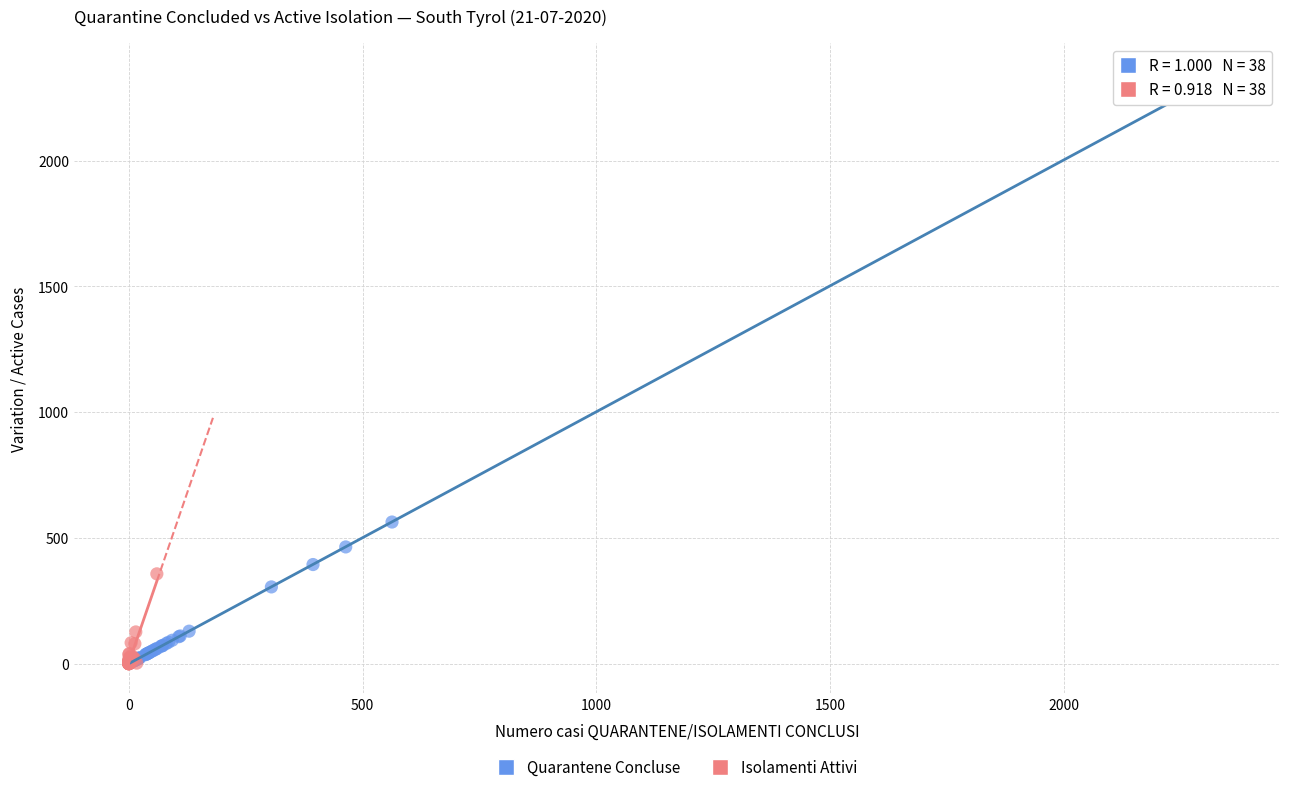

Which series contains the highest Y value?

Quarantene Concluse